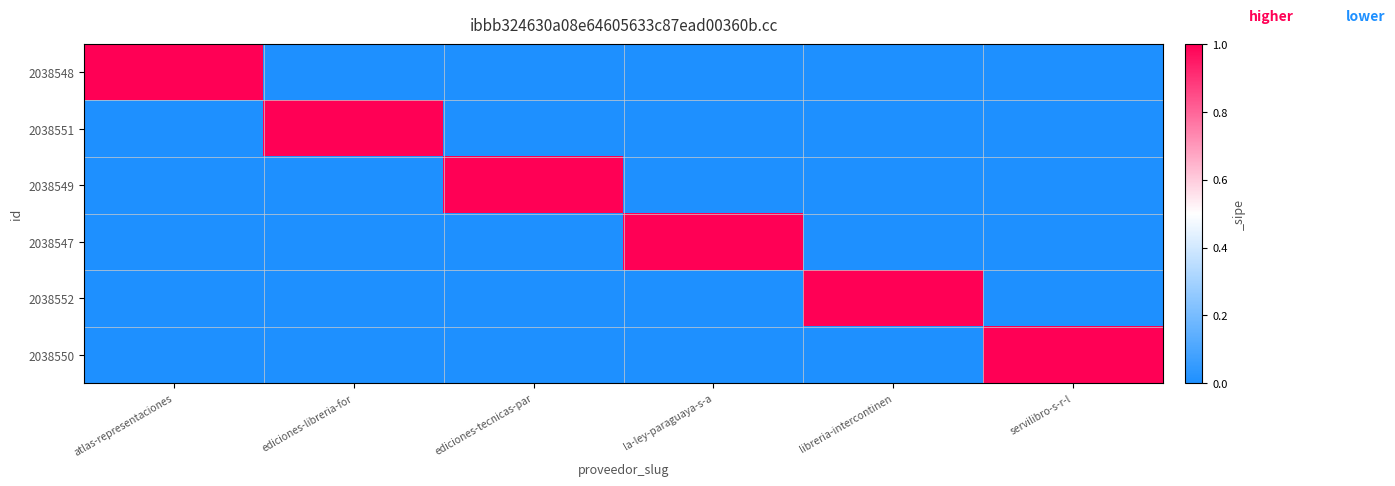

The value of 2038547 at la-ley-paraguaya-s-a is 1. True or false?

True